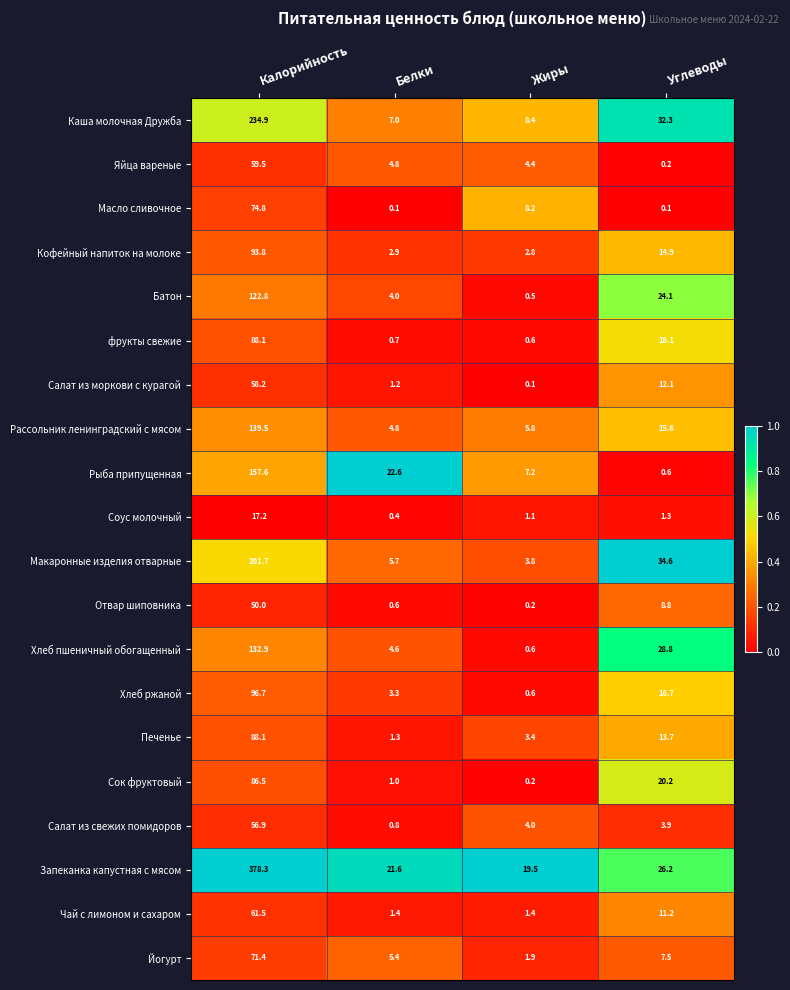

At which category is the sum across all series the highest?

Калорийность